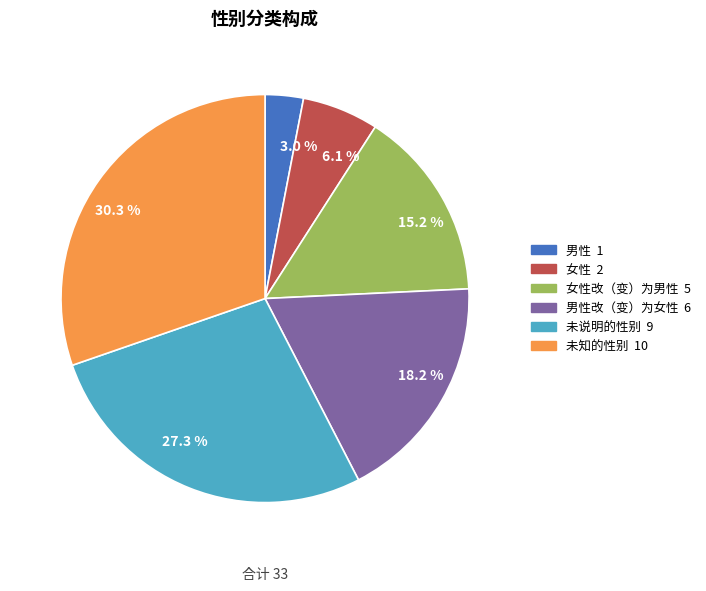

Is there any slice that represents more than half of the pie?

No